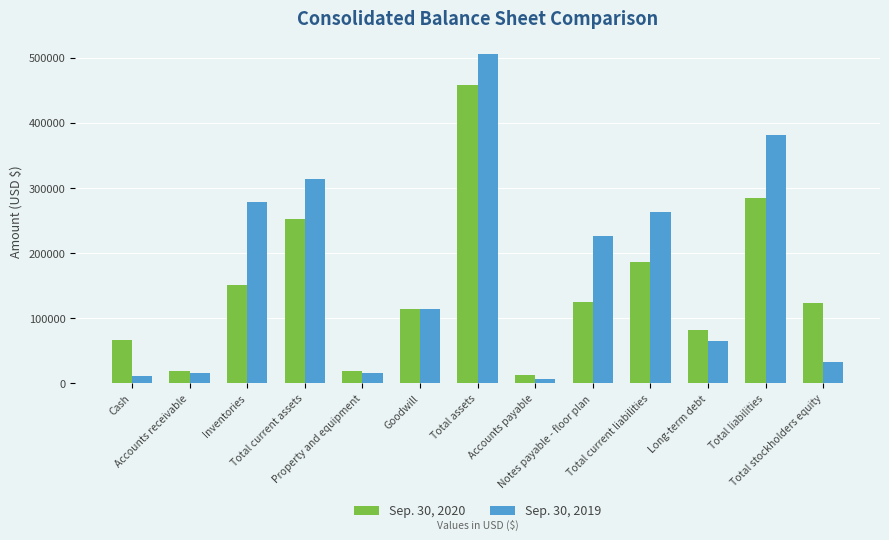

List the series in order of their peak value, highest first.

Sep. 30, 2019, Sep. 30, 2020